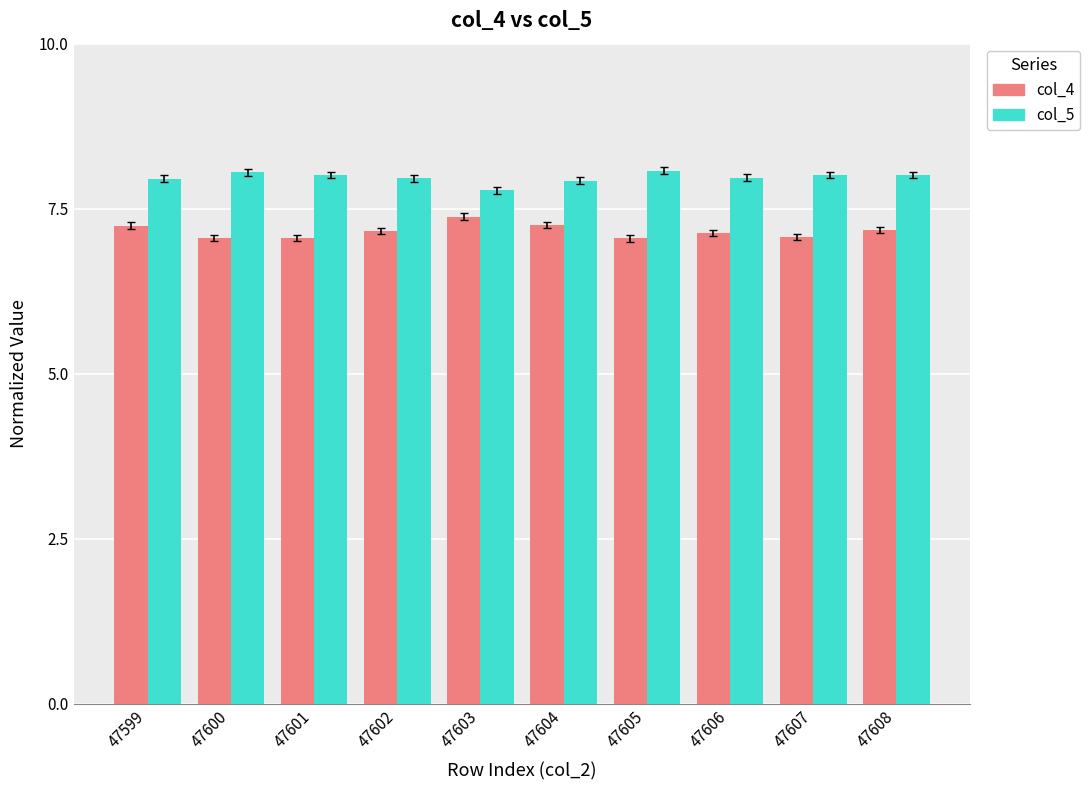

Rank the series at 47606 from highest to lowest value.

col_5, col_4